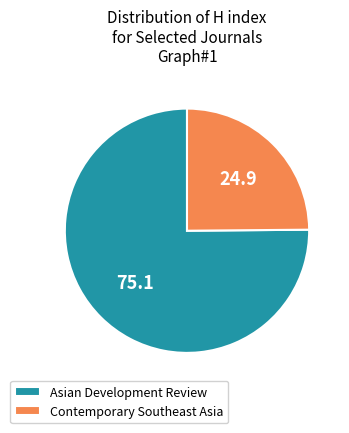

Count the number of slices in the pie.

2